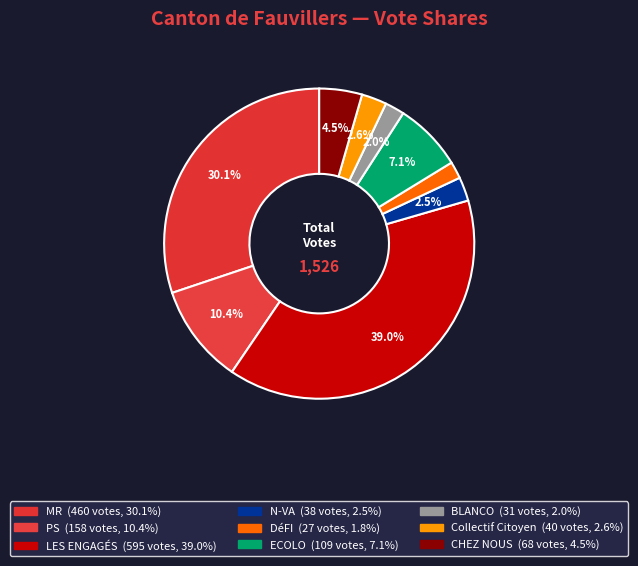

To the nearest percent, what is the average slice percentage?

11%